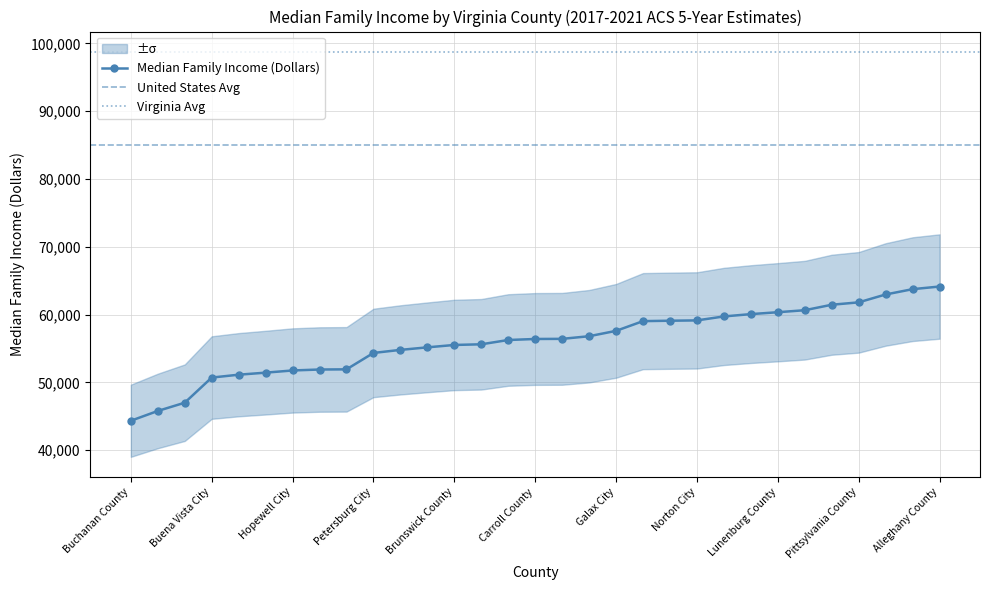

What value does the data have at Portsmouth City, to the nearest 100?

63000